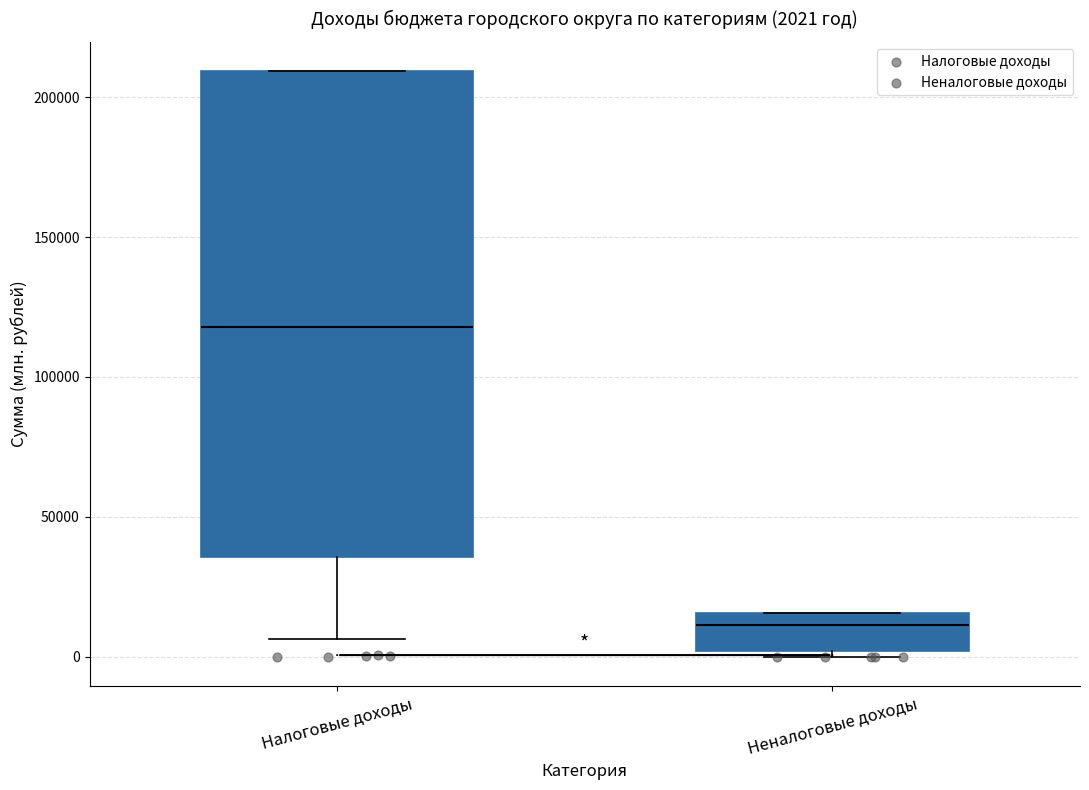

Comparing the boxes themselves (not the whiskers), which one is the tallest?

Налоговые доходы